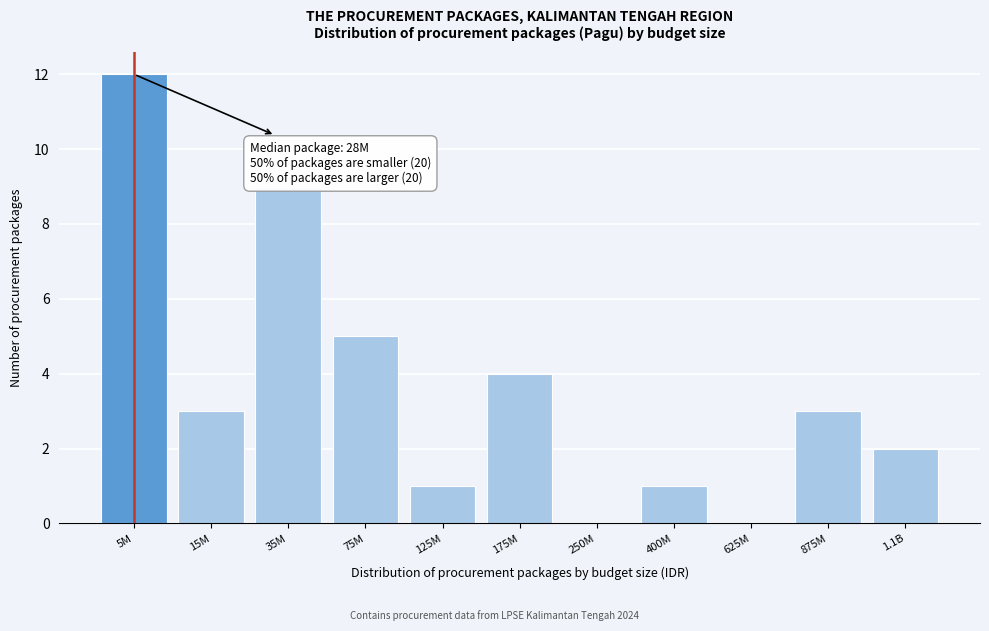

Reading left to right, what are all the values shown in this chart?

5M=12	15M=3	35M=9	75M=5	125M=1	175M=4	250M=0	400M=1	625M=0	875M=3	1.1B=2